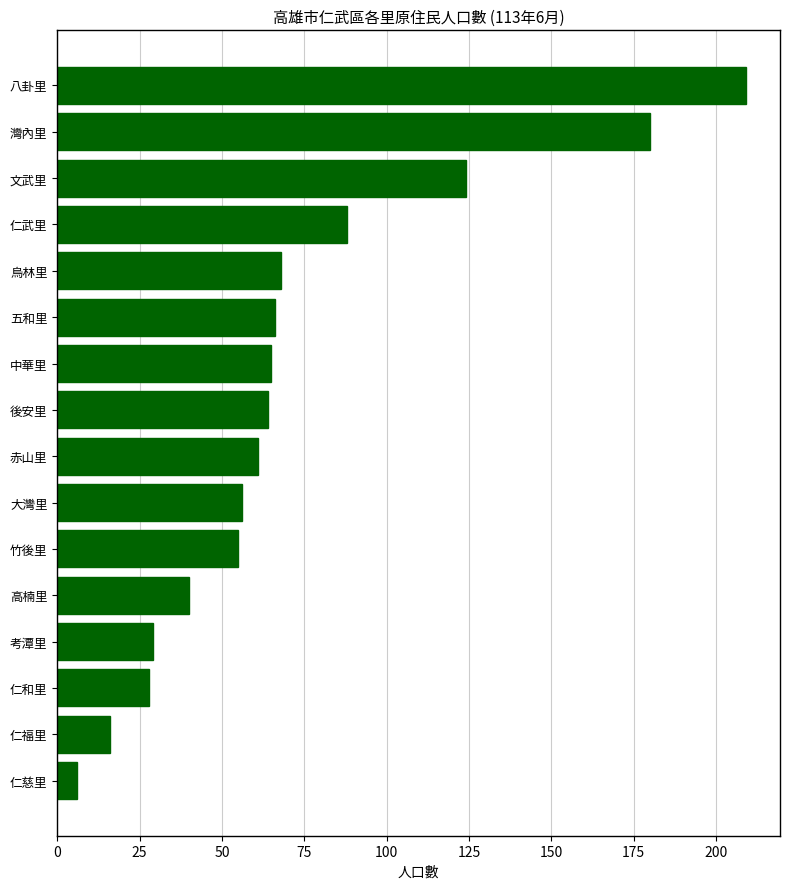

At which label is the value closest to 107?

文武里